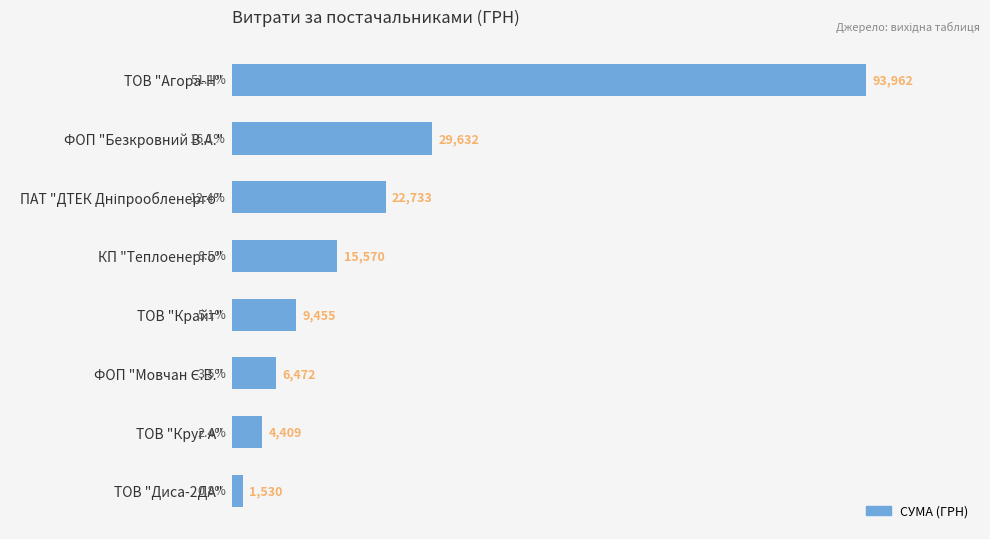

How many categories are shown in the chart?

8